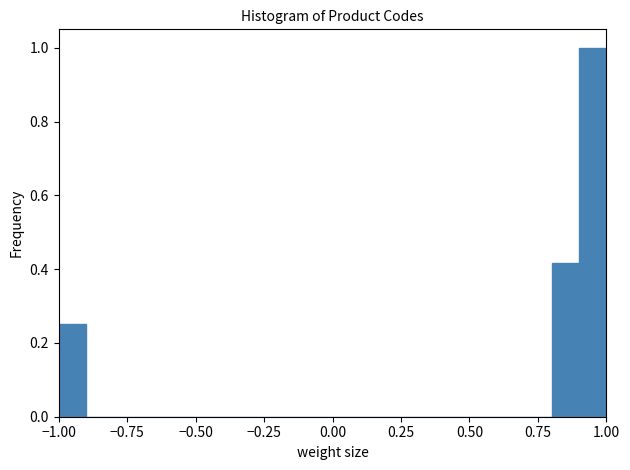

Around what value on the x-axis is the tallest bar? Give the approximate position of its centre, as read against the axis.

0.95